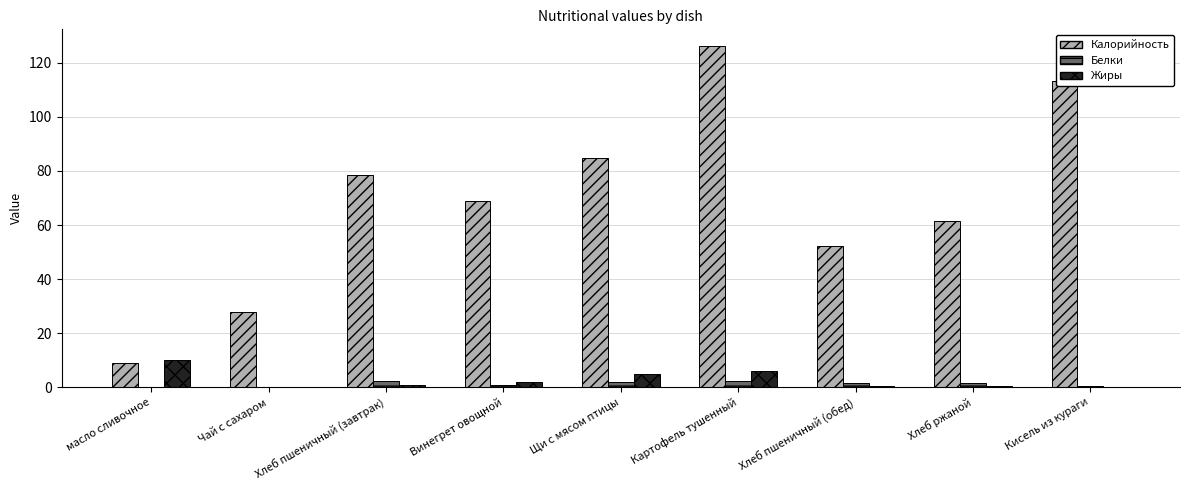

Count the number of categories in the chart.

9